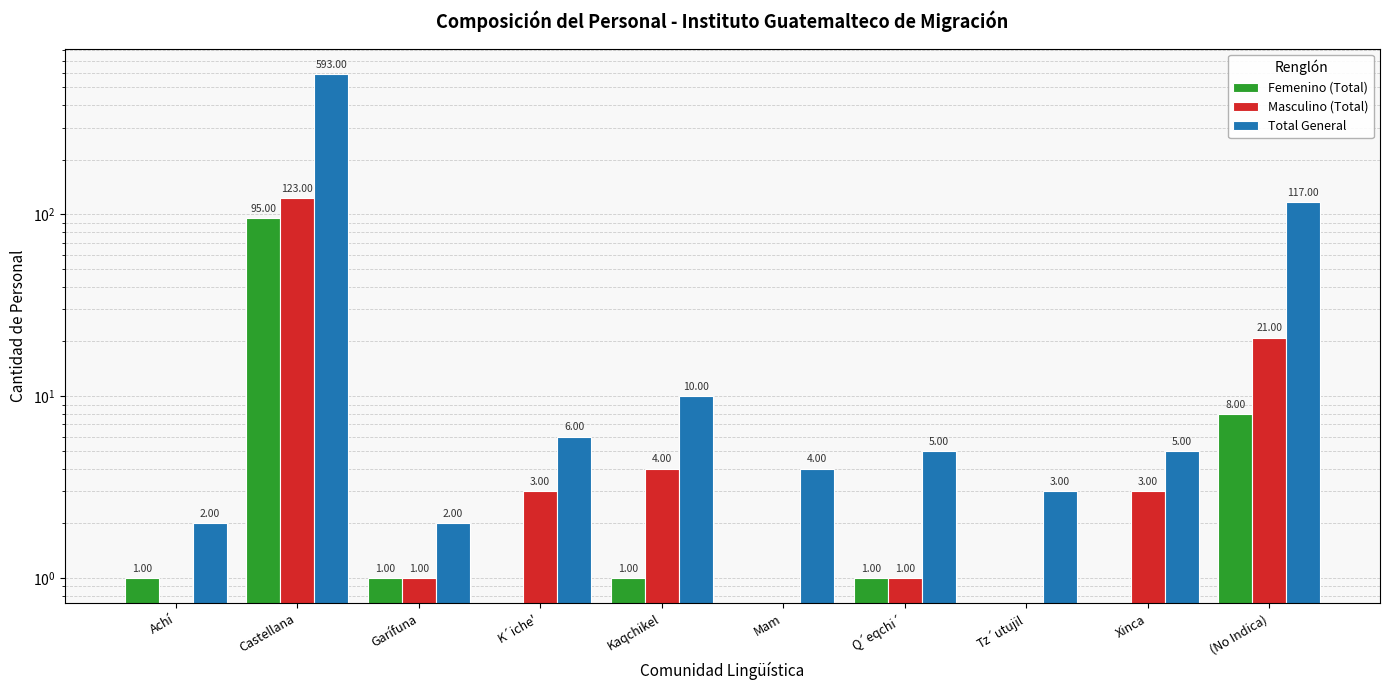

True or false: Femenino (Total) has a value of 0 at K´iche'.

True